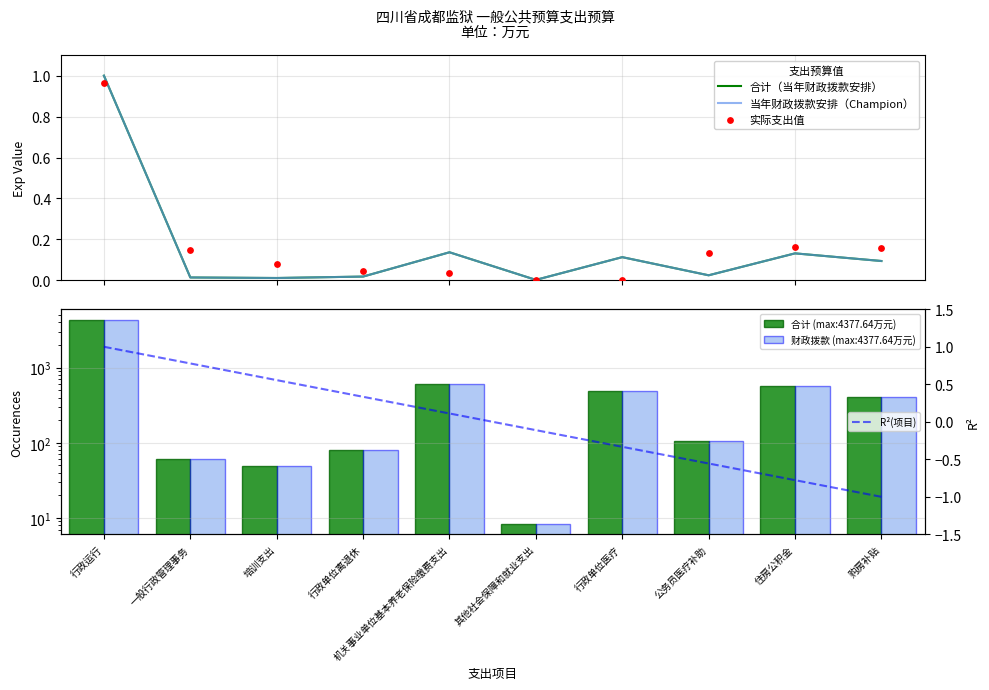

Which series reaches the minimum Y coordinate?

R²(项目)